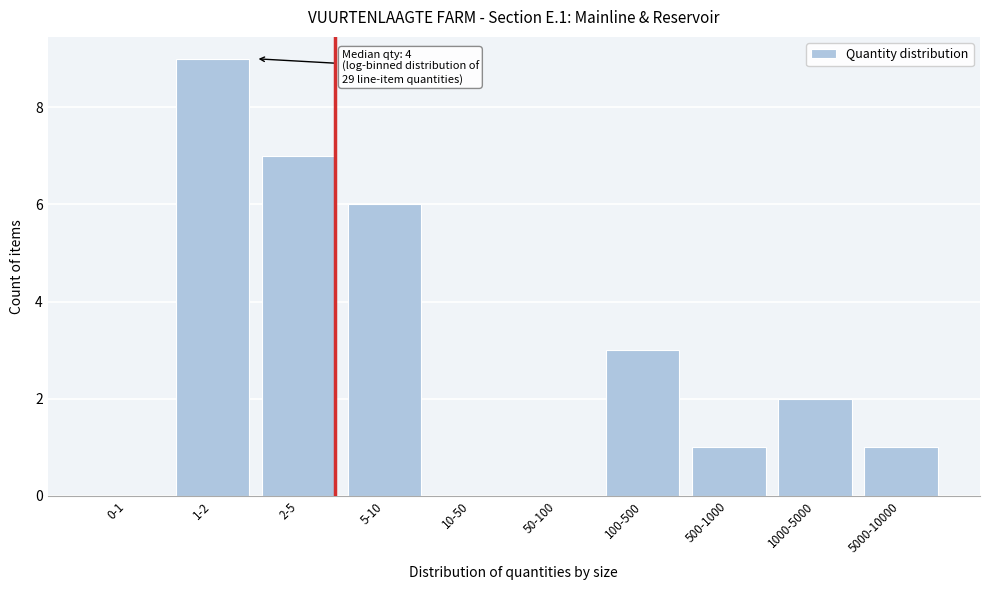

Reading left to right, list all the values displayed in this chart.

0-1=0	1-2=9	2-5=7	5-10=6	10-50=0	50-100=0	100-500=3	500-1000=1	1000-5000=2	5000-10000=1